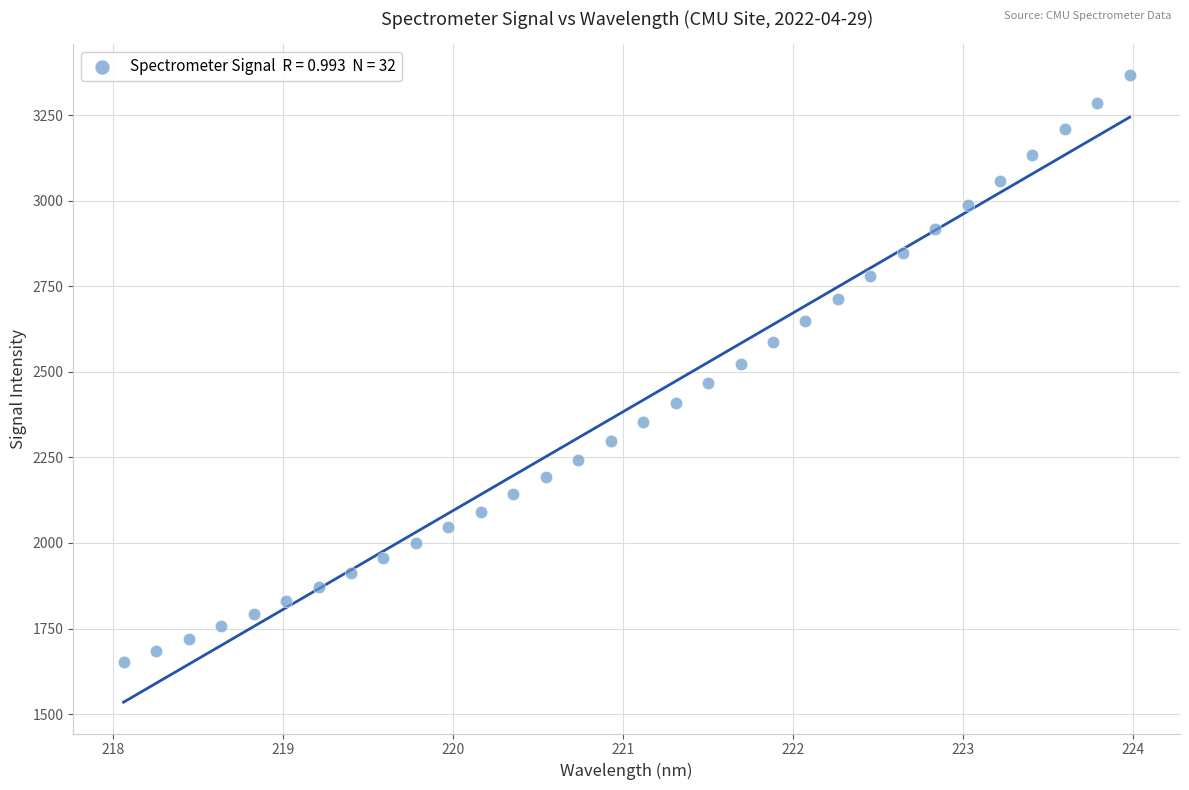

What is the range of Y values (max minus min)?

1713.9